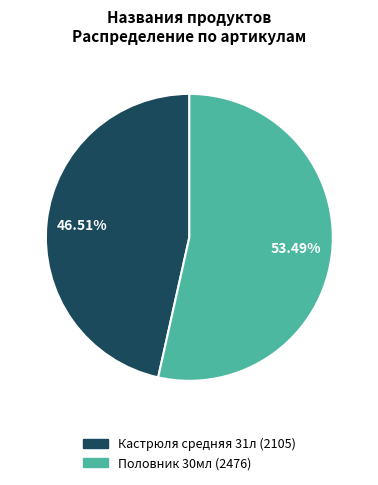

To the nearest percent, what percentage of the pie is Кастрюля средняя 31л (2105)?

47%